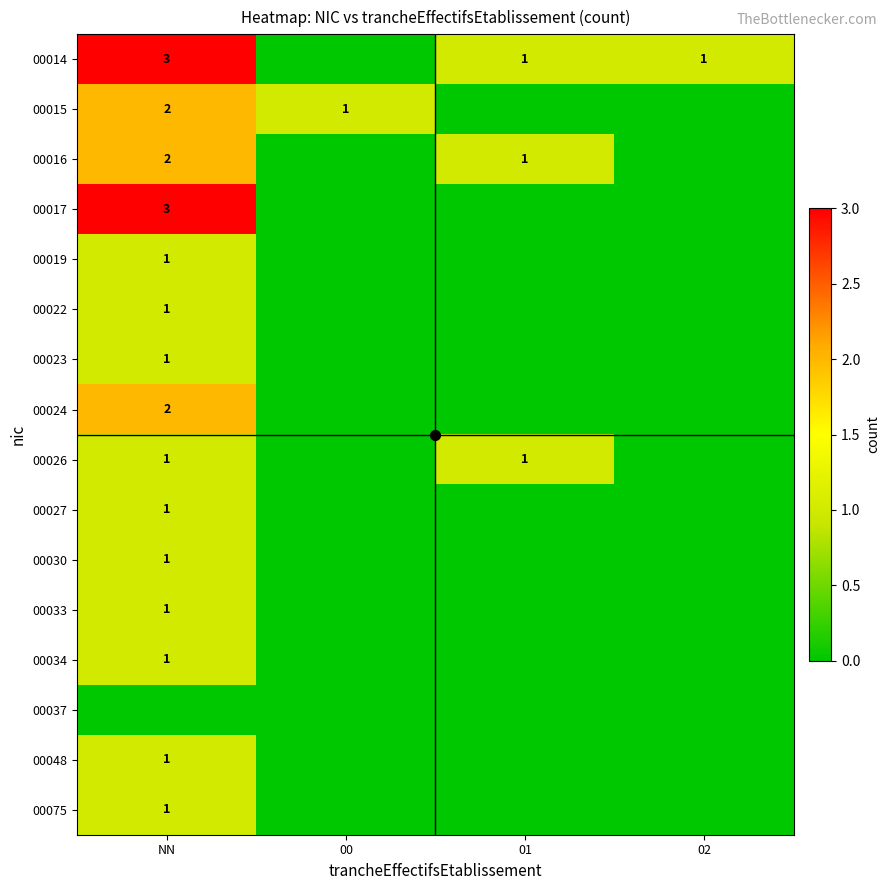

The 00075 series shows 1 at NN. True or false?

True